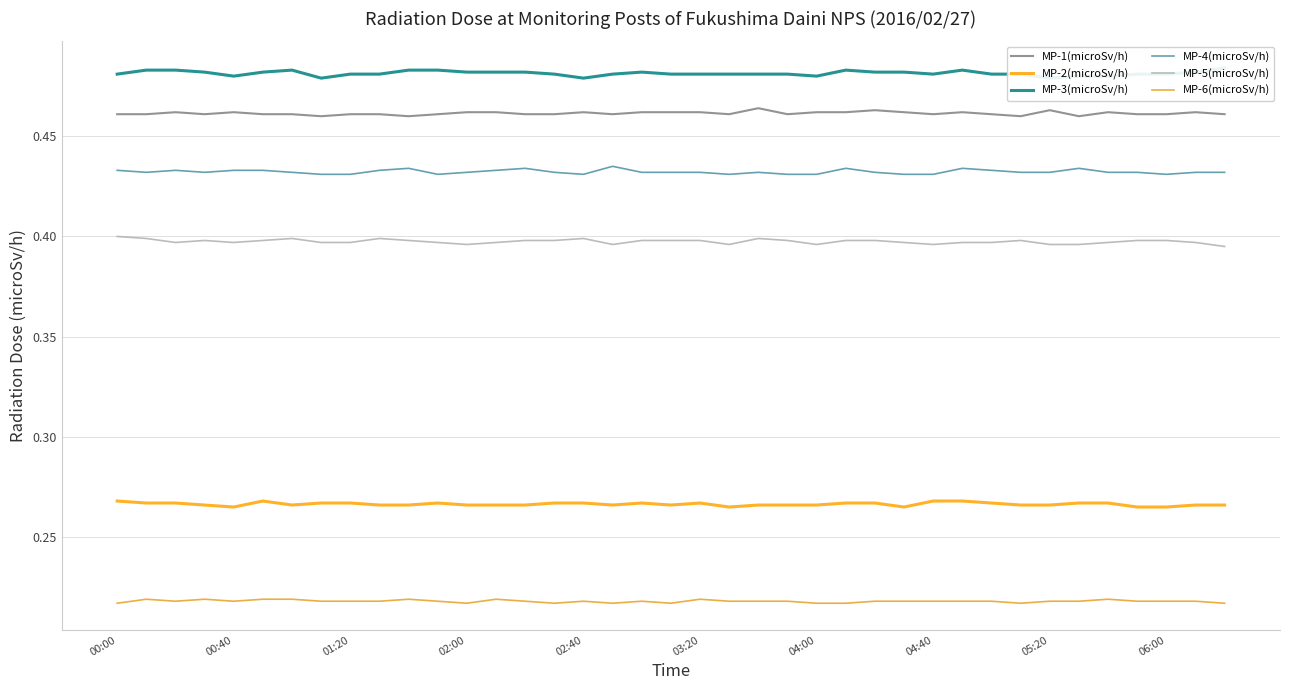

Does the chart display data point markers on the line(s)?

No